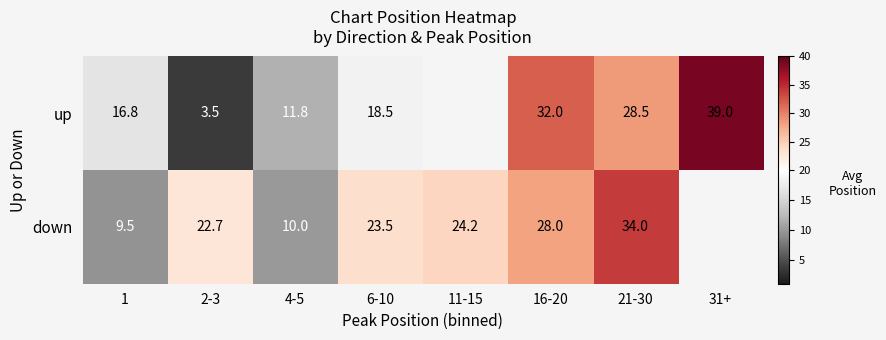

True or false: up has a value of 50.0 at 21-30.

False